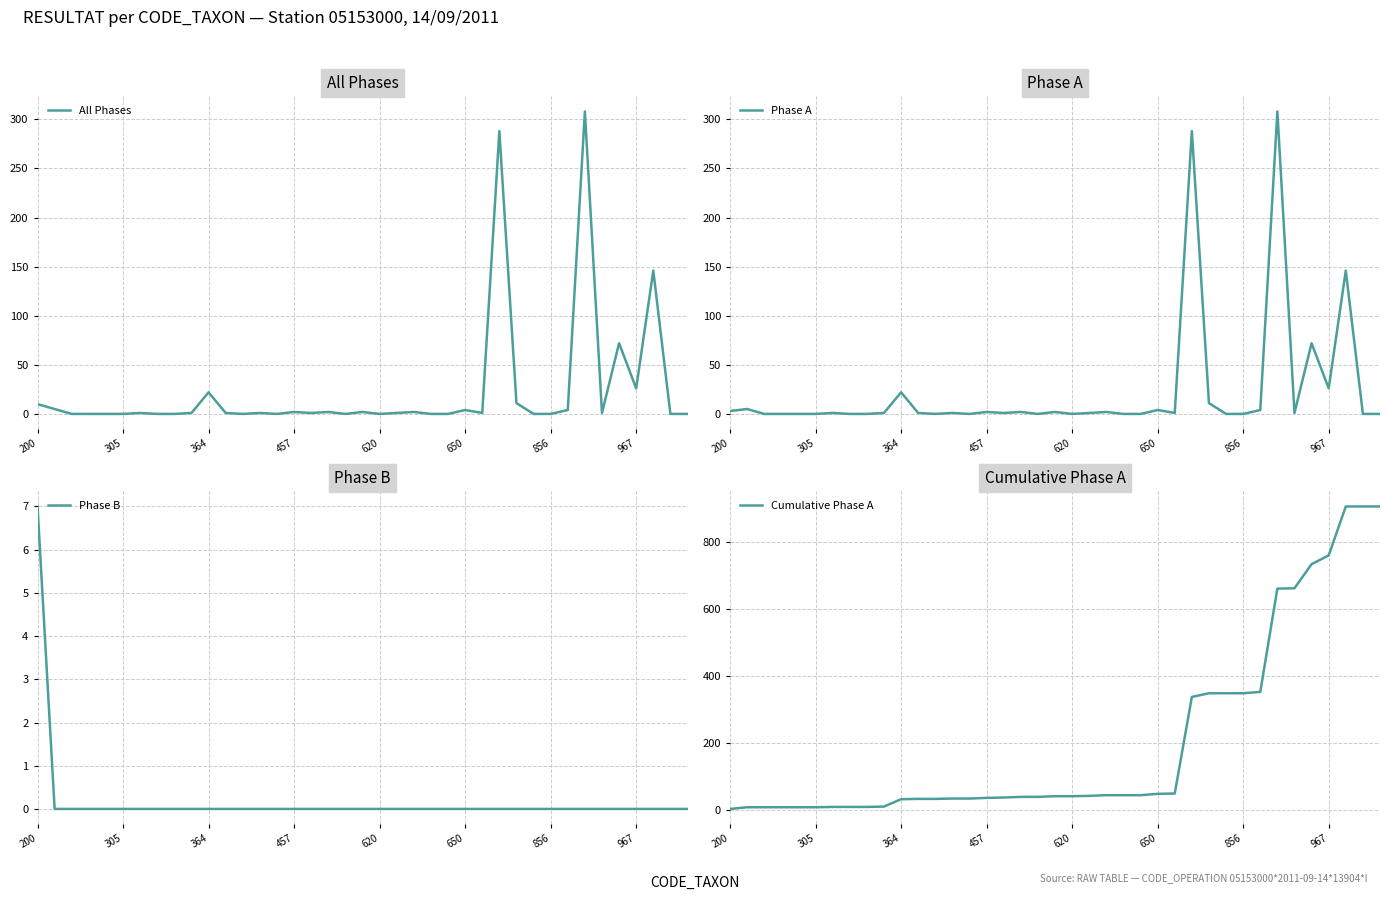

What is the highest value of the All Phases series?

308